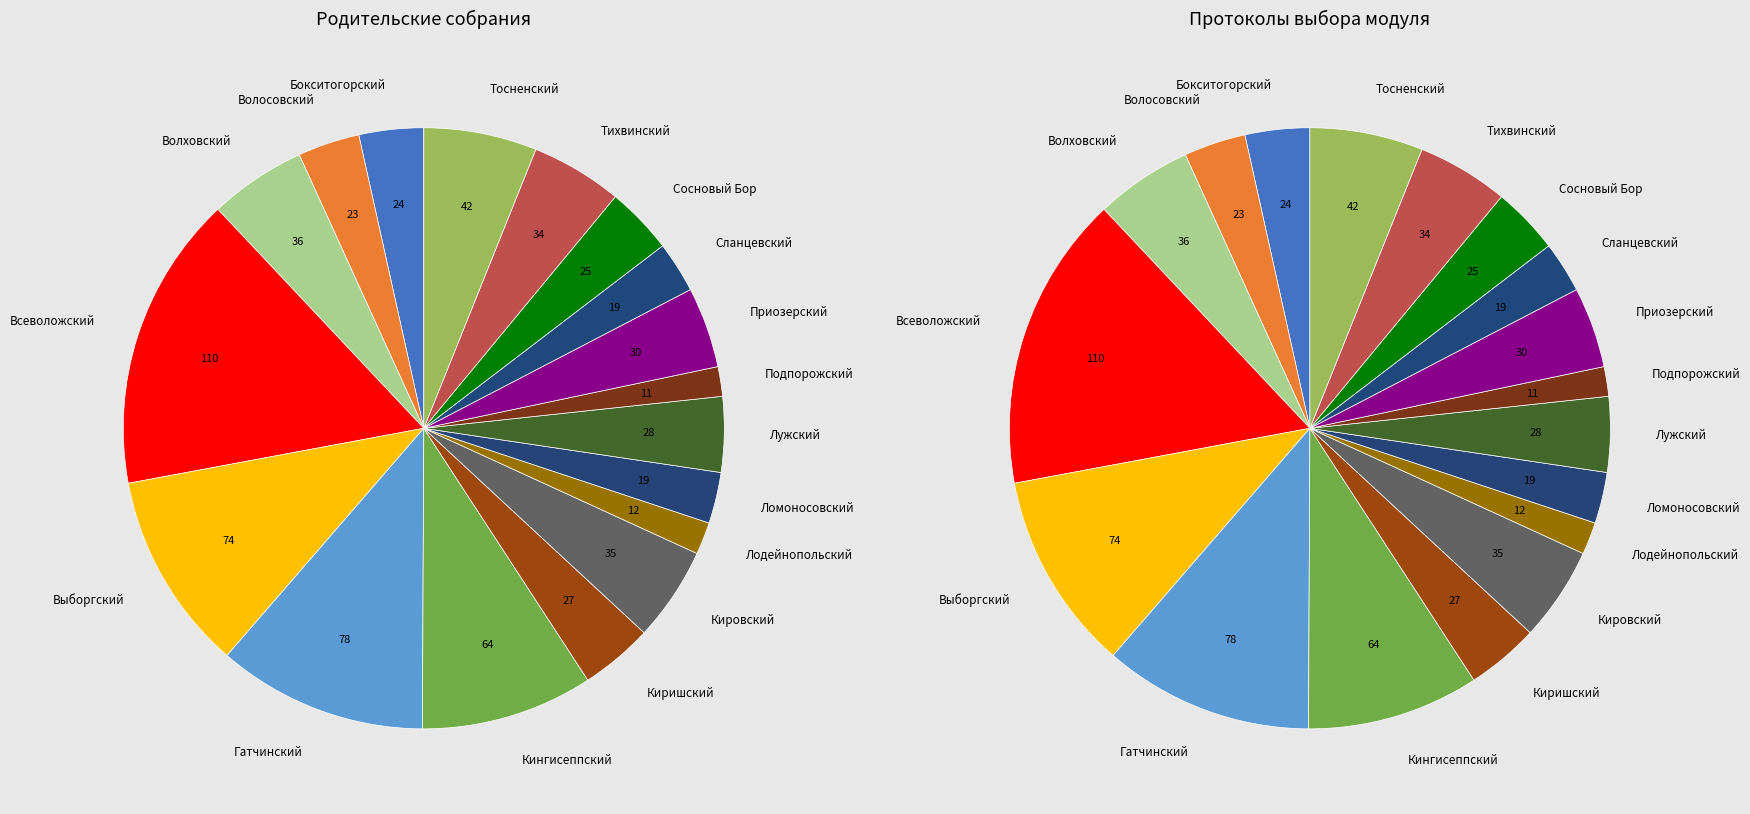

Is it true that Тосненский is 9% of the pie?

False